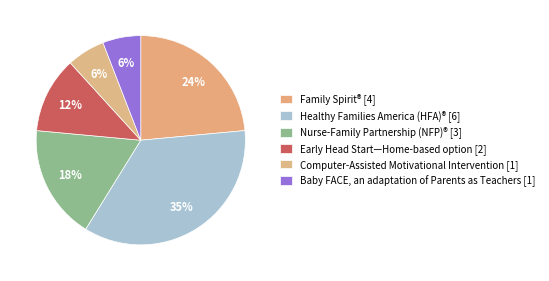

What is the ratio of the value at Family Spirit® to the value at Nurse-Family Partnership (NFP)®?

1.3